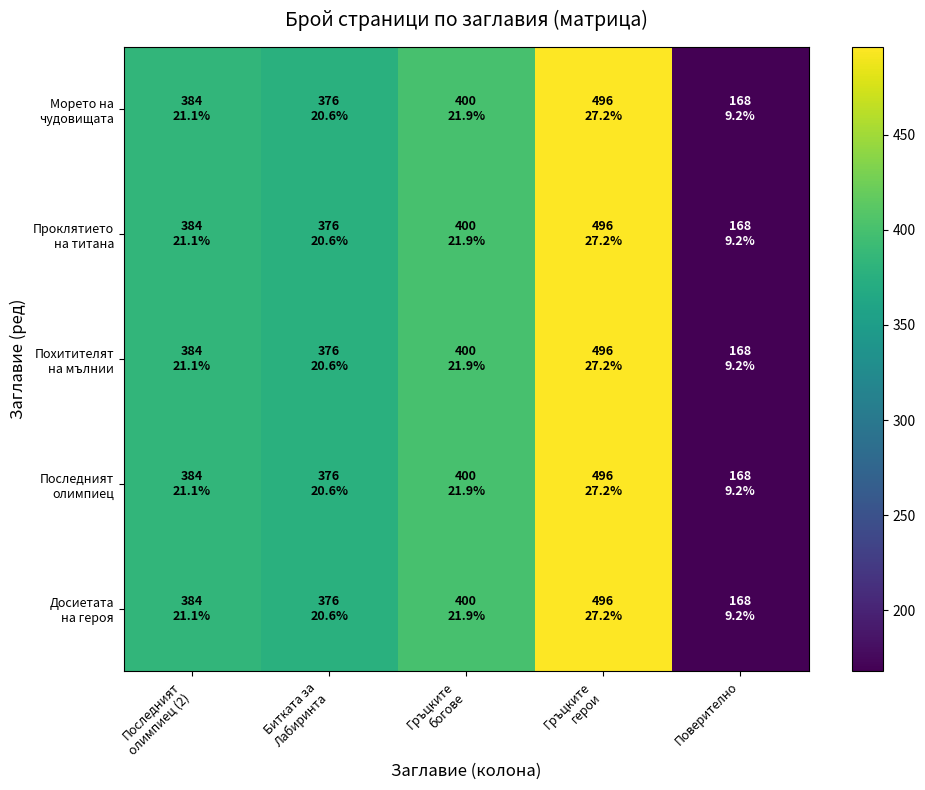

Rank the series by their maximum value, from lowest to highest.

Морето на чудовищата, Проклятието на титана, Похитителят на мълнии, Последният олимпиец, Досиетата на героя